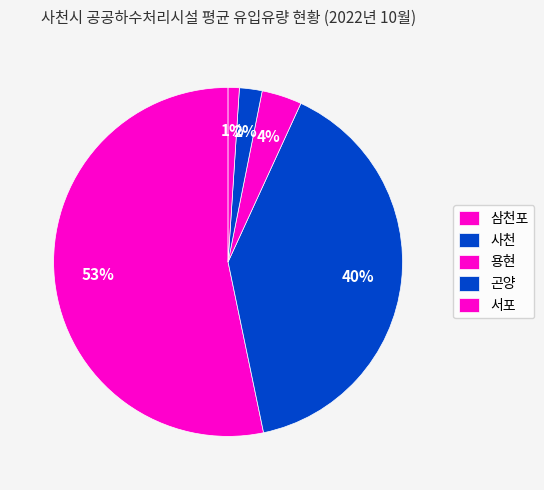

Which category has the smallest portion of the pie?

서포